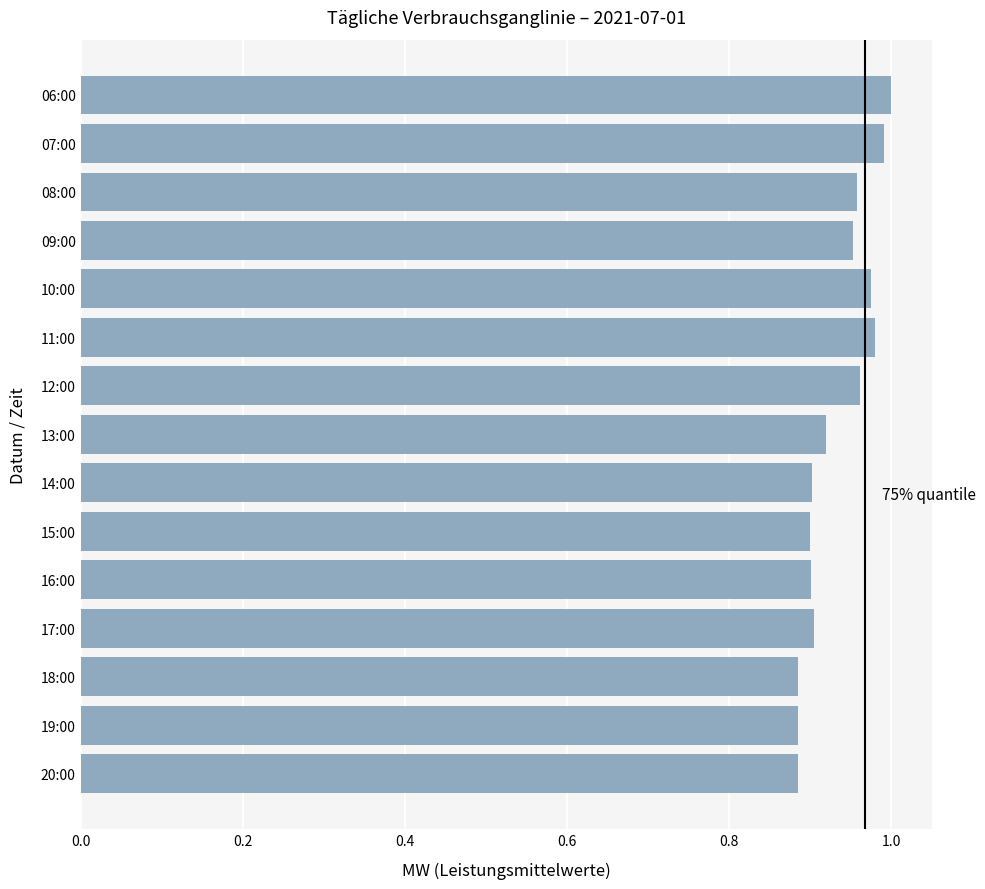

What is the label of the 7th bar from the top?

12:00